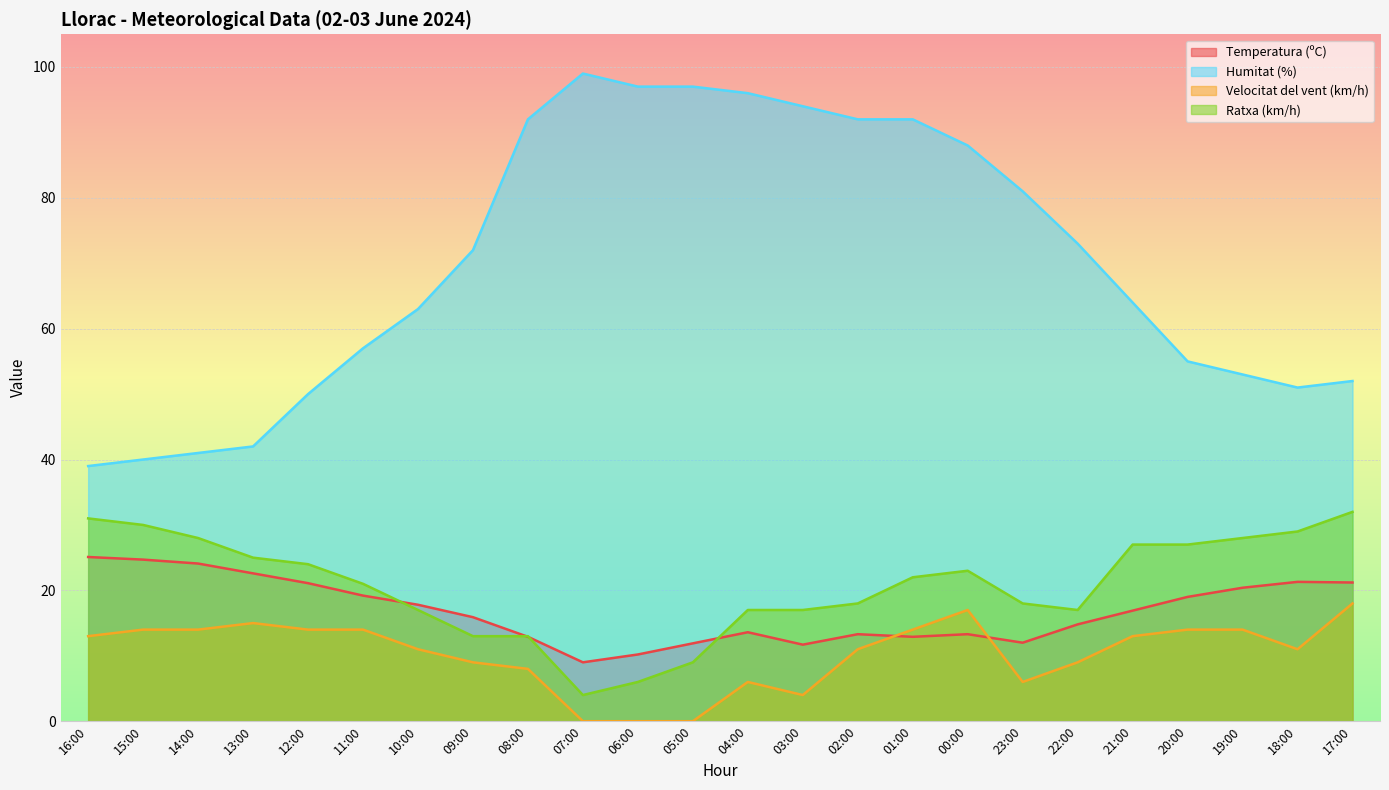

Which series has the largest total across all categories?

Humitat (%)